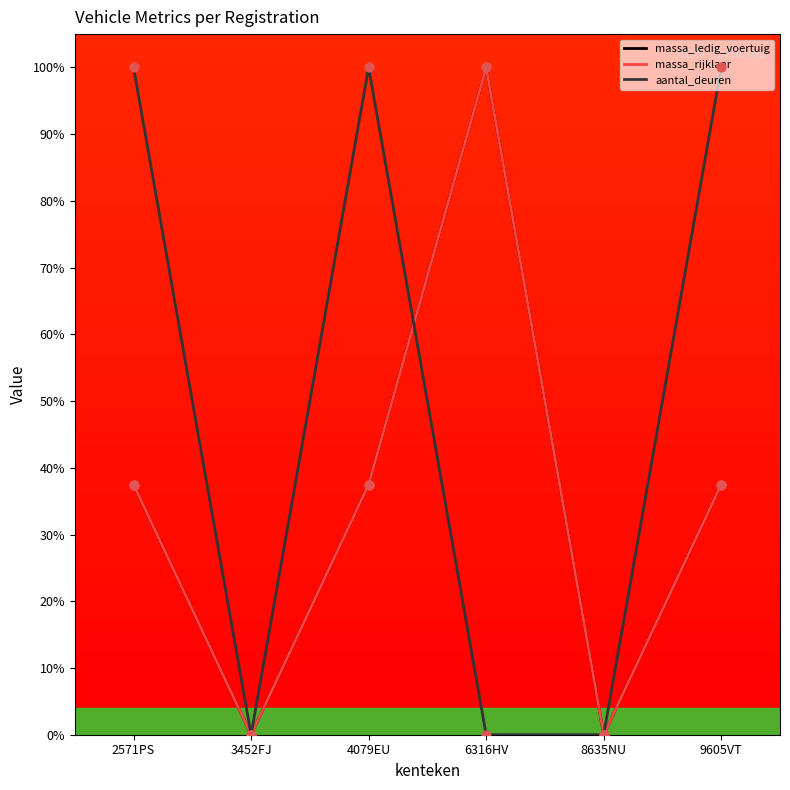

At how many categories does at least one series exceed 22?

4